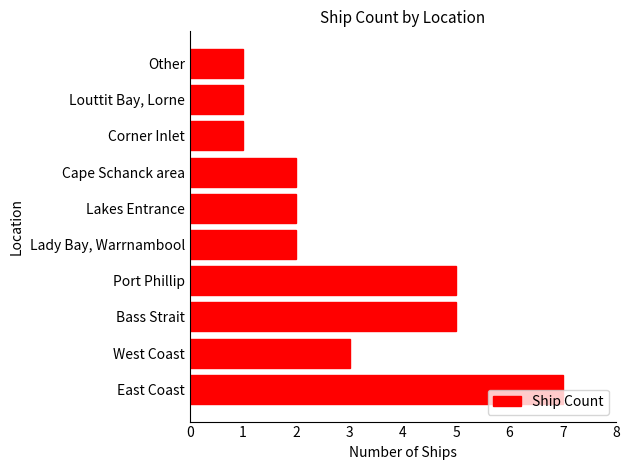

What is the difference between the maximum and second lowest values?

6